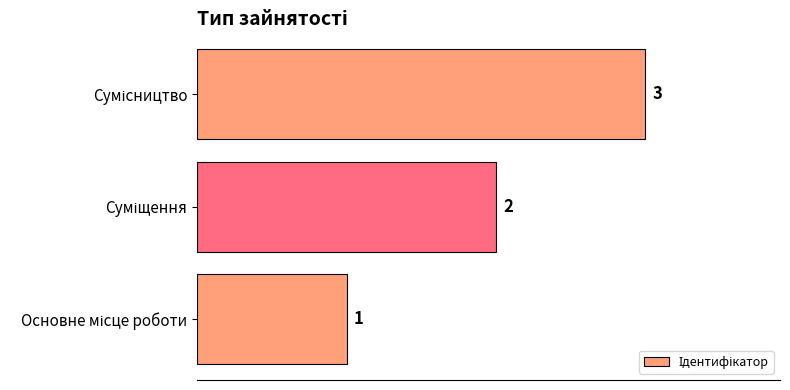

What is the sum of all values?

6